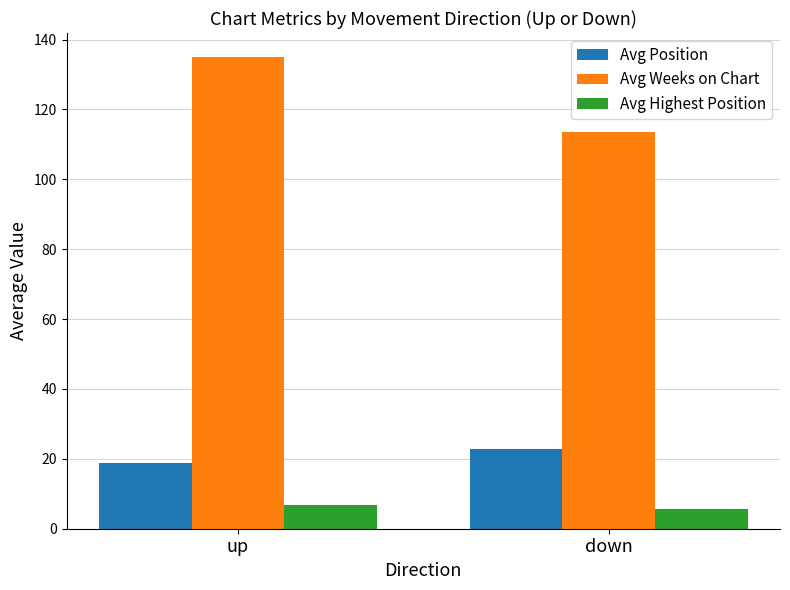

The value of Avg Highest Position at down is 5.6. True or false?

True